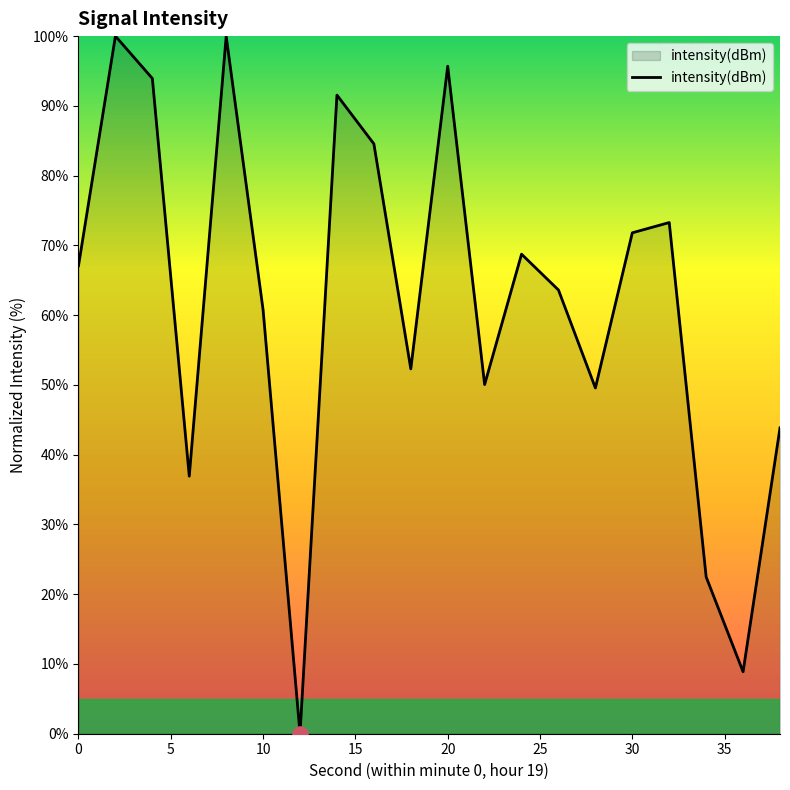

What is the difference between the maximum and minimum values?

100.0